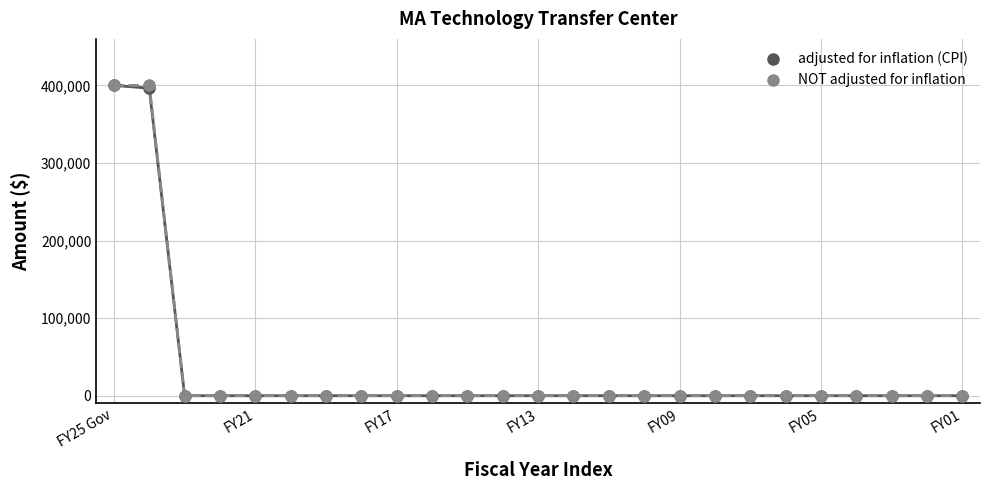

What are all the series names shown in the legend?

adjusted for inflation (CPI), NOT adjusted for inflation